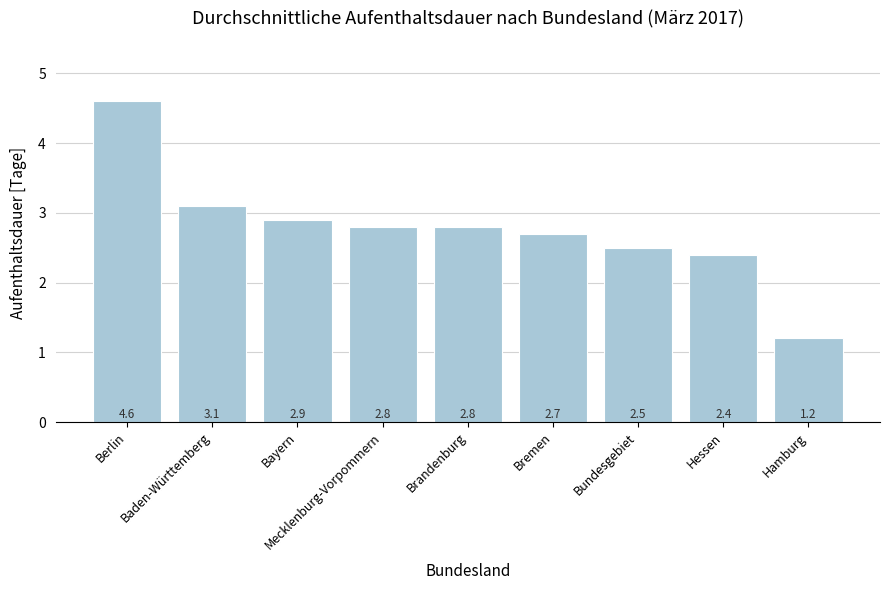

The chart shows a value of 5.1 at Bayern. True or false?

False